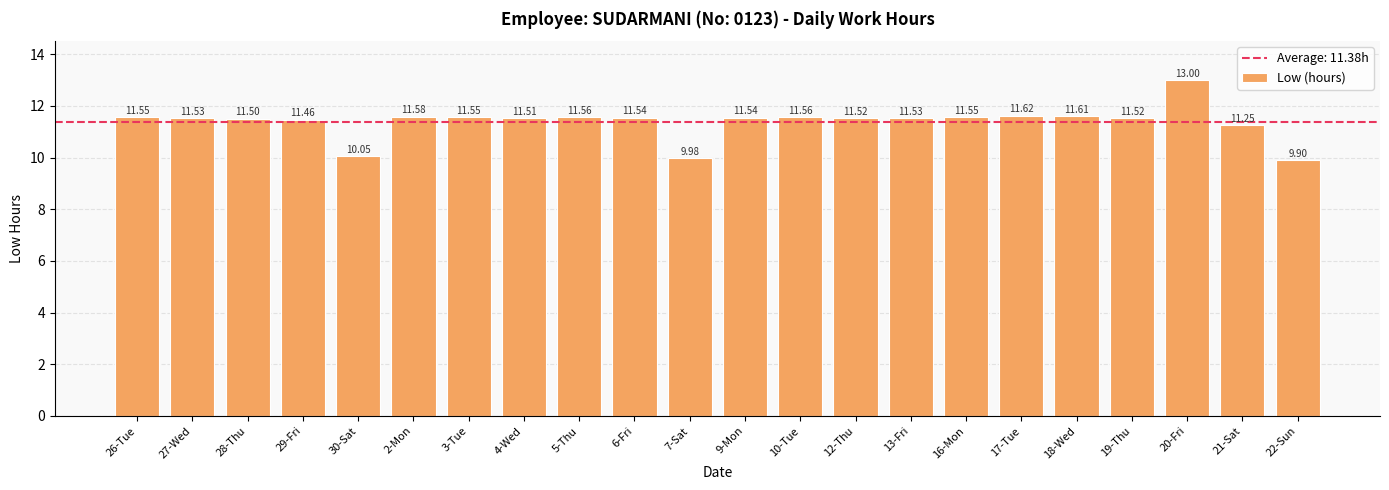

How many series are shown in this chart?

1